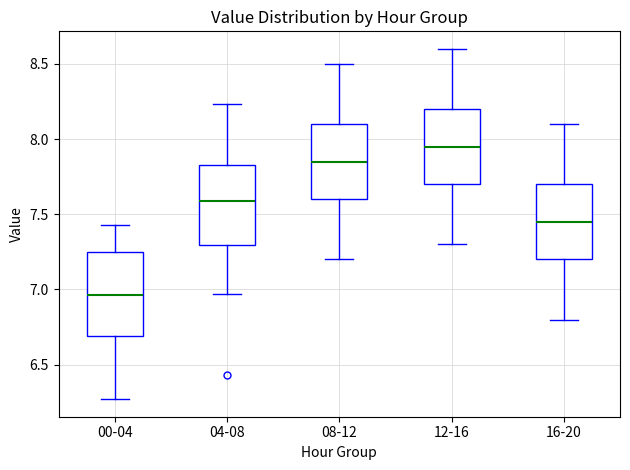

Reading left to right, read every box against the y-axis: the position of its median line, the range the box covers, and the ends of its whiskers. The values are not printed on the chart, so give them approximately, as read against the axis.

00-04: median 6.95, box 6.70 to 7.25, whiskers 6.25 to 7.45
04-08: median 7.60, box 7.30 to 7.85, whiskers 6.95 to 8.25
08-12: median 7.85, box 7.60 to 8.10, whiskers 7.20 to 8.50
12-16: median 7.95, box 7.70 to 8.20, whiskers 7.30 to 8.60
16-20: median 7.45, box 7.20 to 7.70, whiskers 6.80 to 8.10